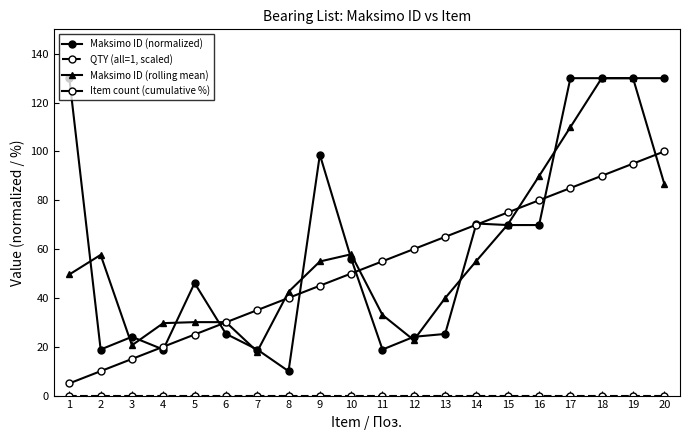

Where is the first local maximum for Maksimo ID (normalized)?

3